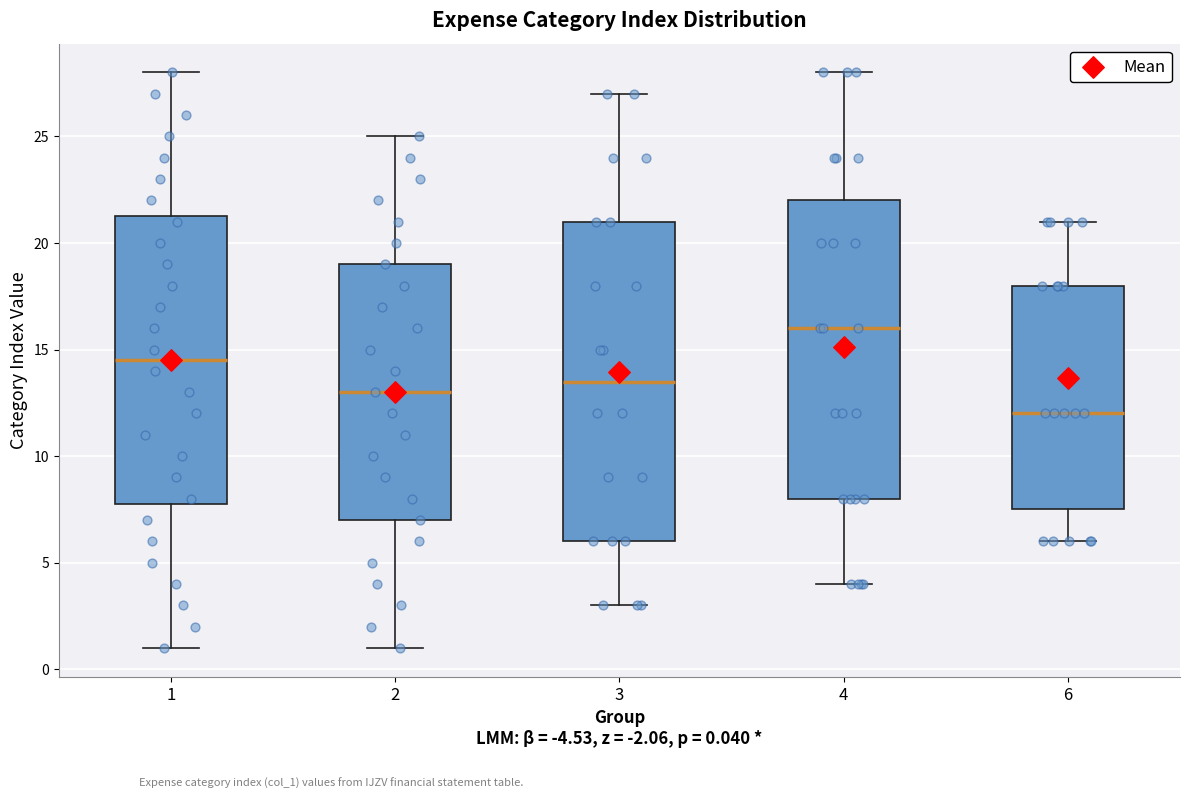

Reading left to right, read every box against the y-axis: the position of its median line, the range the box covers, and the ends of its whiskers. The values are not printed on the chart, so give them approximately, as read against the axis.

1: median 14.5, box 8.0 to 21.5, whiskers 1.0 to 28.0
2: median 13.0, box 7.0 to 19.0, whiskers 1.0 to 25.0
3: median 13.5, box 6.0 to 21.0, whiskers 3.0 to 27.0
4: median 16.0, box 8.0 to 22.0, whiskers 4.0 to 28.0
6: median 12.0, box 7.5 to 18.0, whiskers 6.0 to 21.0